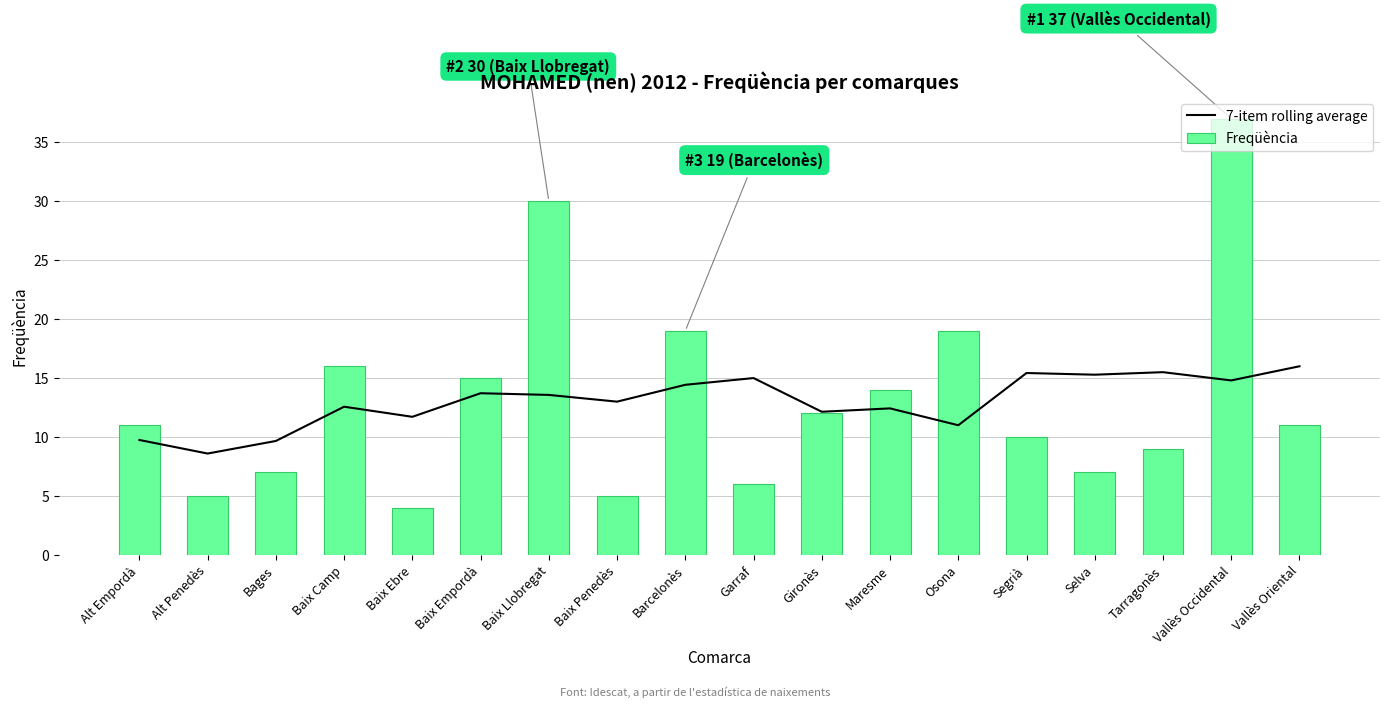

At Baix Ebre, list the series in order from smallest to largest.

Freqüència, 7-item rolling average